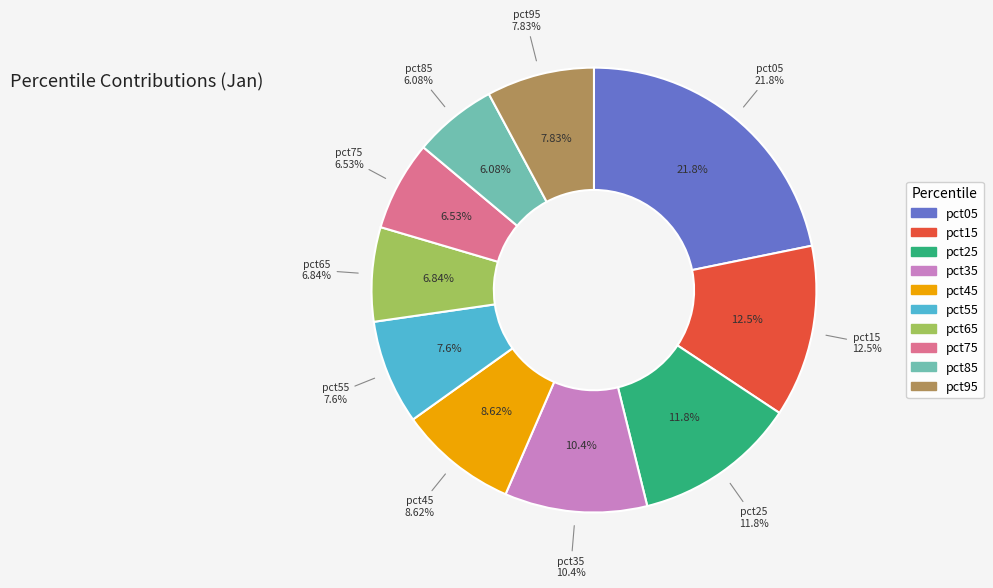

The pct85 slice represents 6% of the pie. True or false?

True